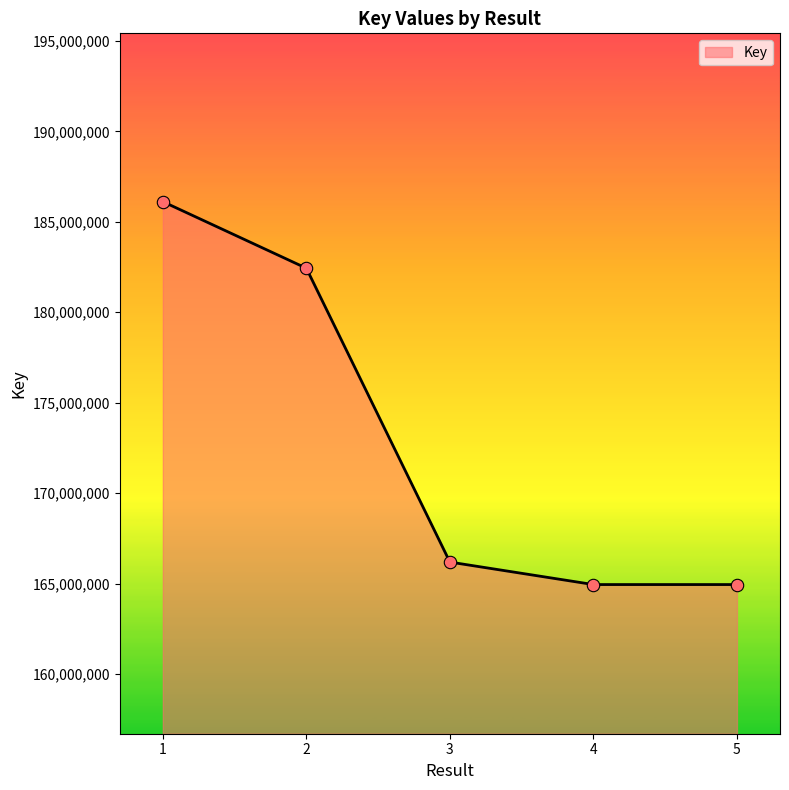

What is the change in value from 3 to 5?

-1243838